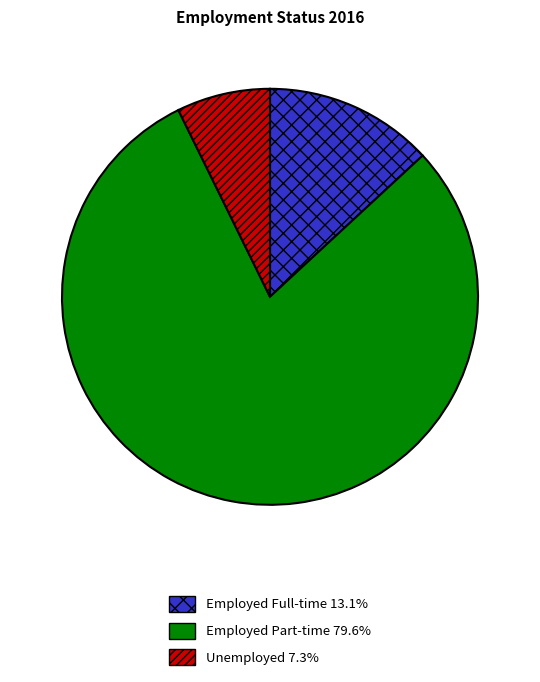

True or false: Unemployed accounts for 19% of the total.

False